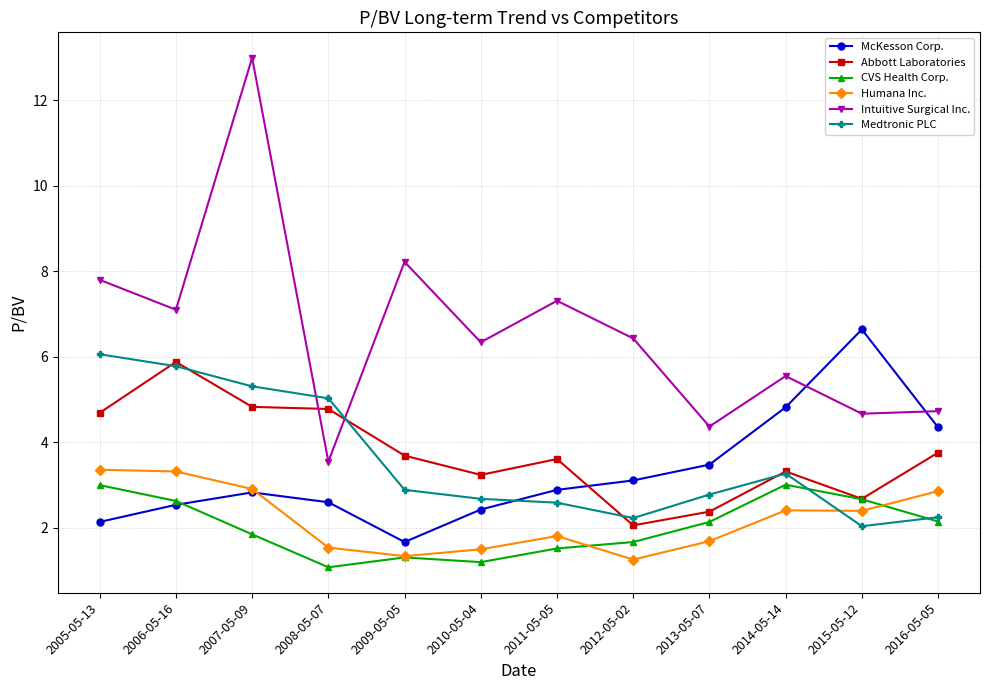

True or false: Intuitive Surgical Inc. and CVS Health Corp. cross at least once.

False